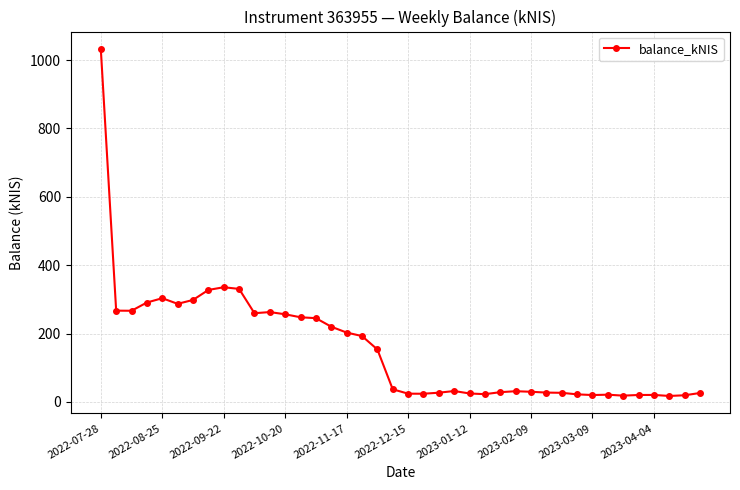

What is the sum of all values?

6303.4